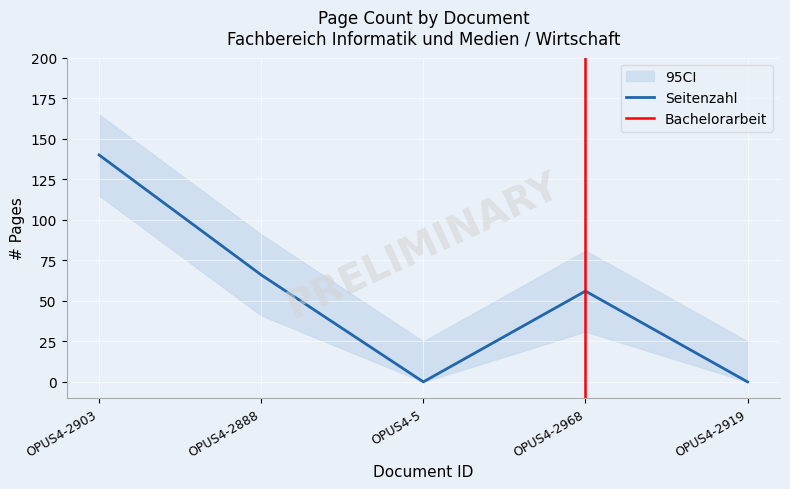

What is the change in value from OPUS4-2888 to OPUS4-2919?

-66